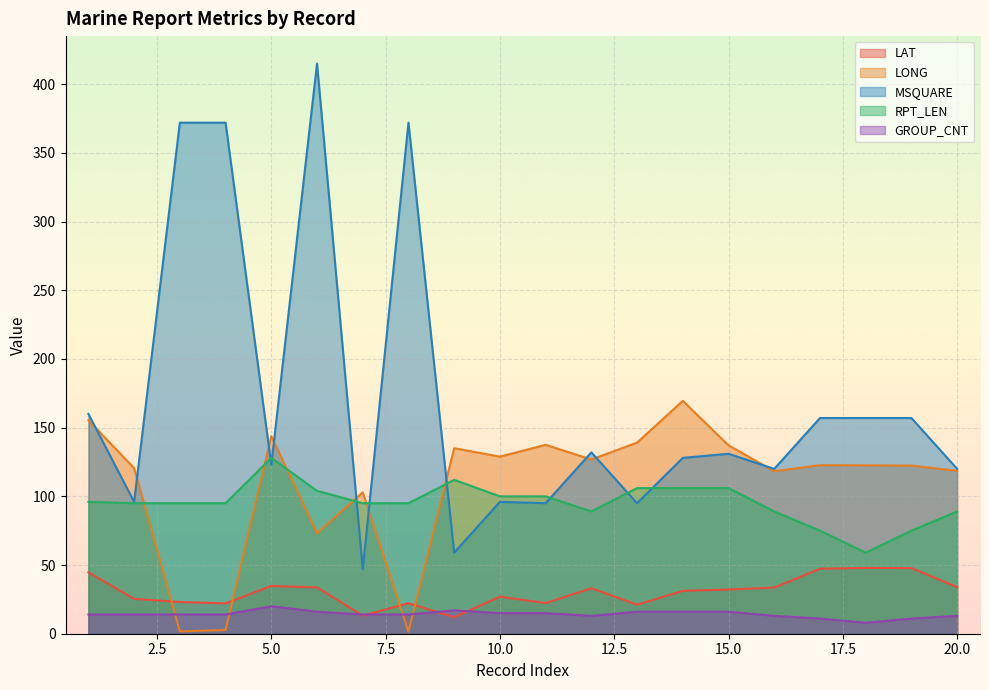

How many data points in MSQUARE are less than 131?

10